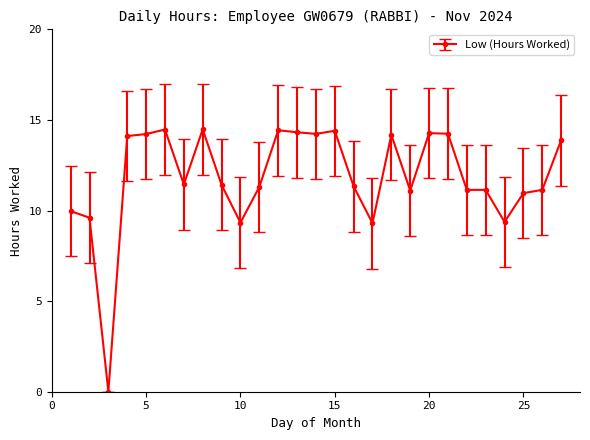

What is the difference between the second highest and second lowest values?

5.2